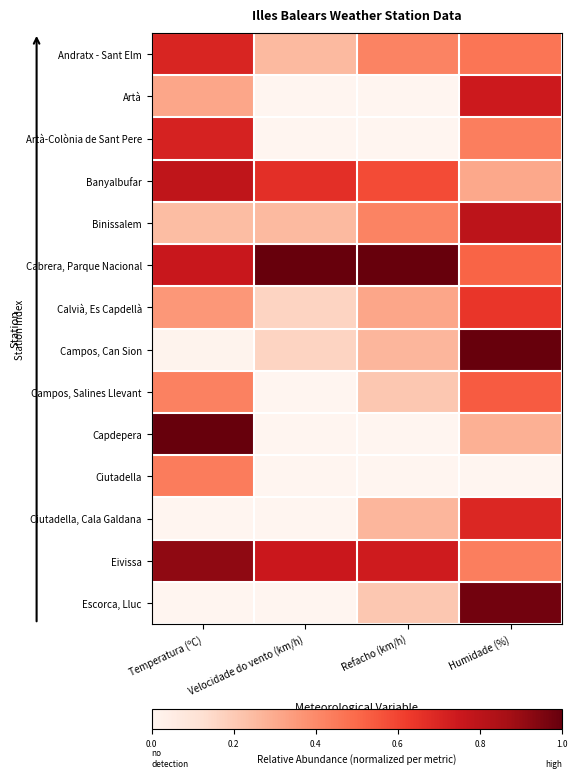

Which series has the widest spread of values?

Capdepera